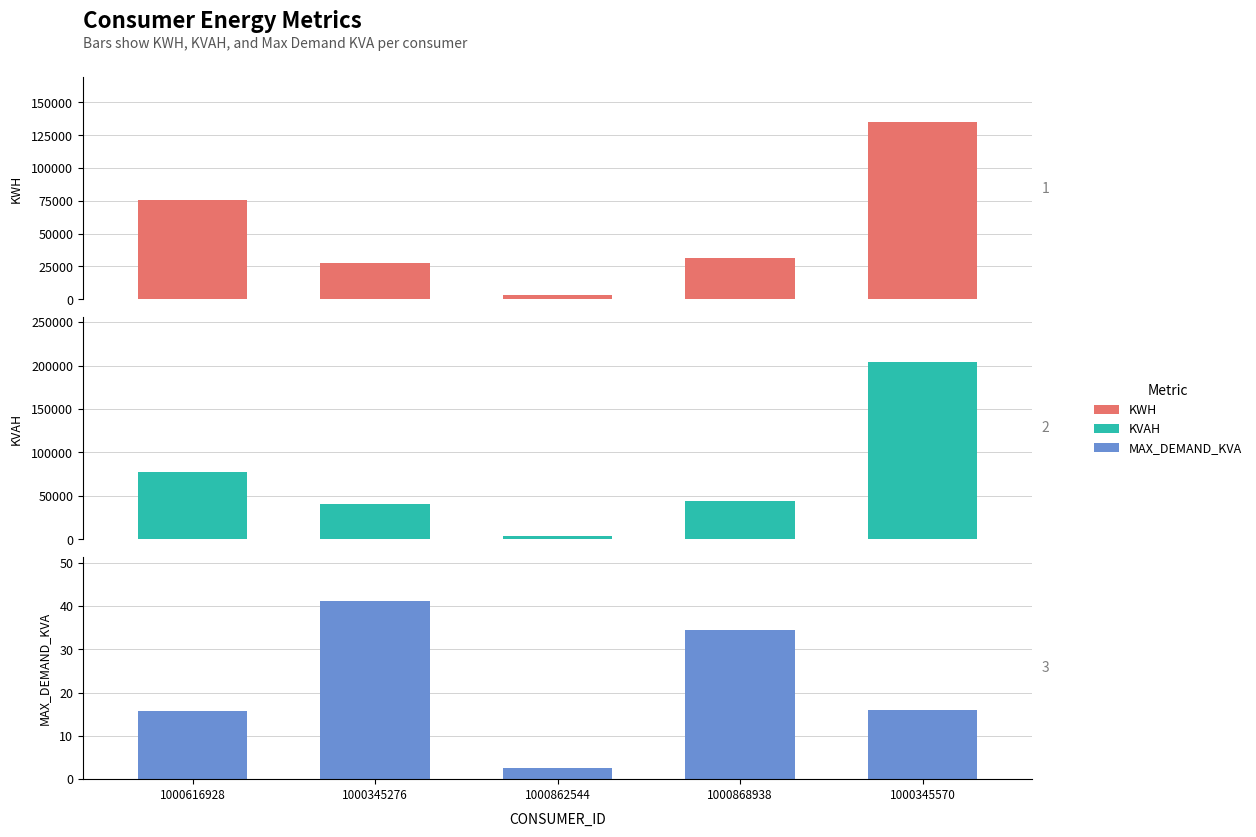

Which has a higher value, 1000862544 or 1000345570?

1000345570